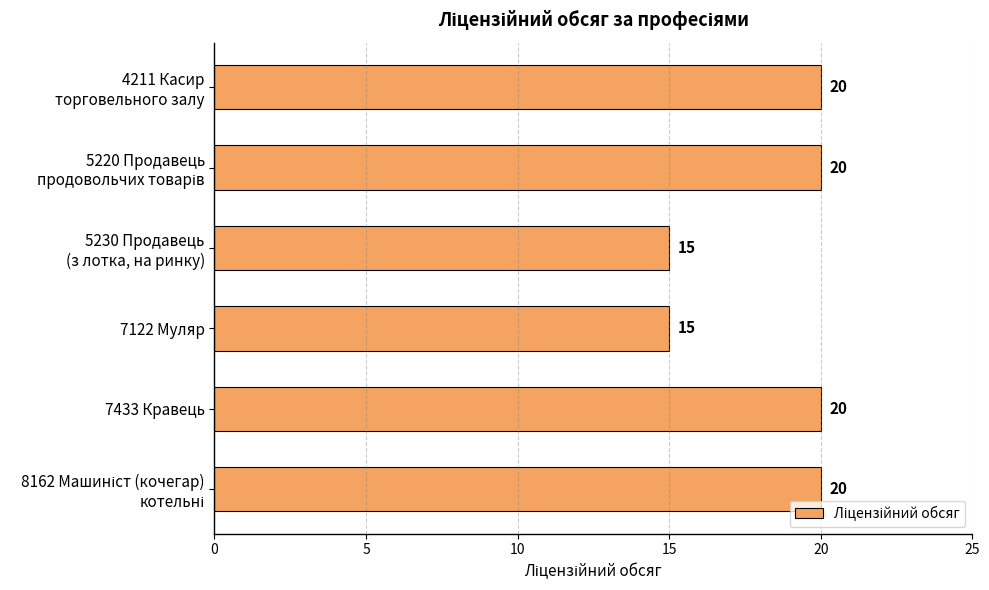

Count the values in the range 15 to 20.

6